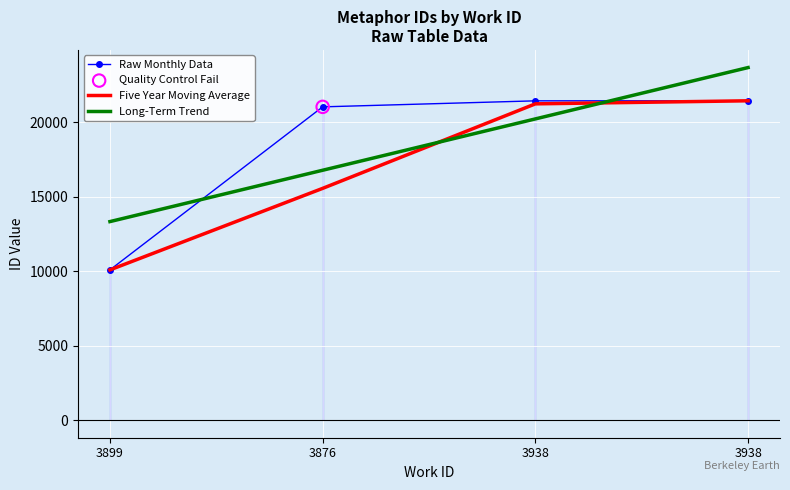

What is the total value across all series at 3938?

62881.2